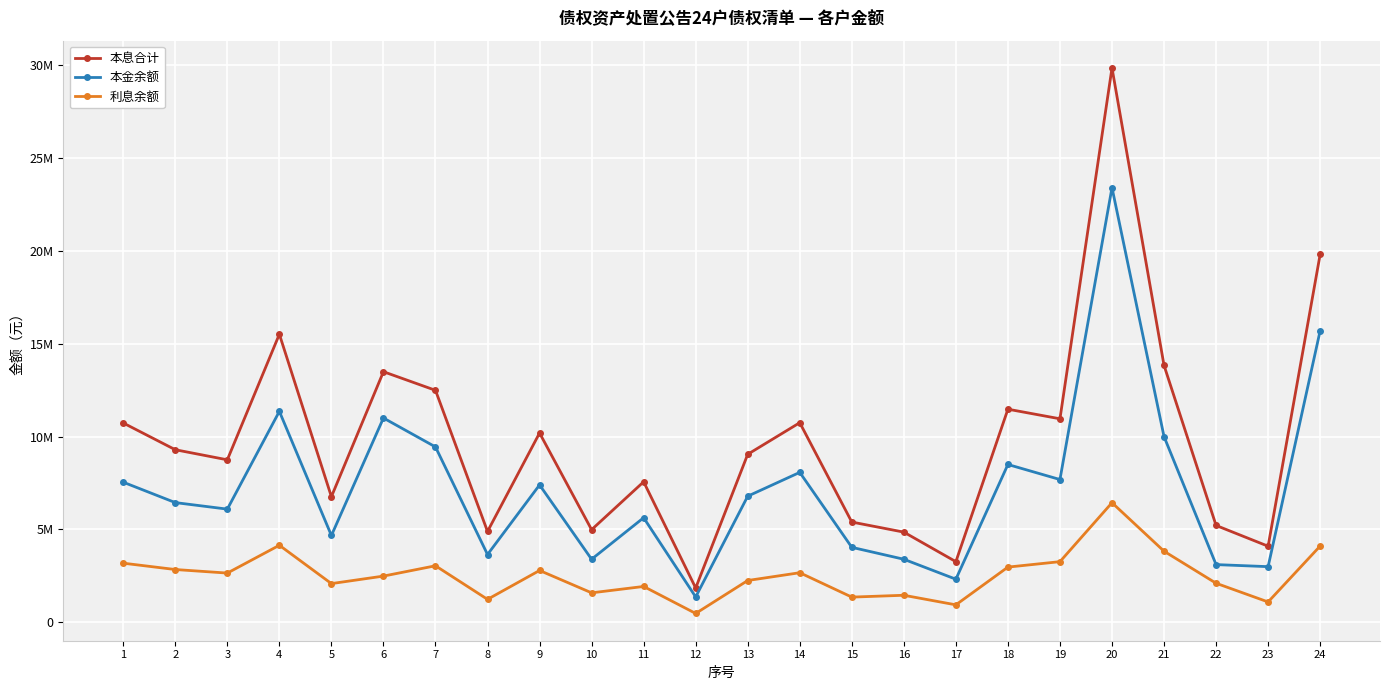

What are all the series names shown in the legend?

本息合计, 本金余额, 利息余额